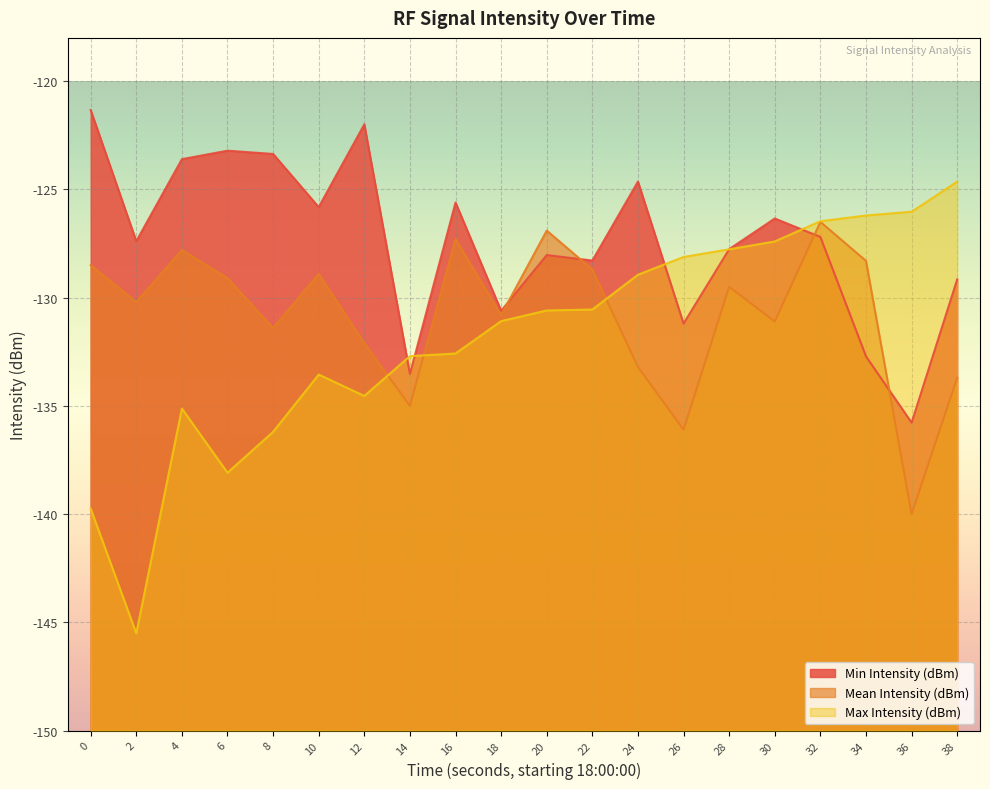

Reading right to left, what are all the values shown in this chart?

Min Intensity (dBm): -129.2	-135.8	-132.7	-127.2	-126.3	-127.8	-131.2	-124.6	-128.3	-128.0	-130.6	-125.6	-133.5	-122.0	-125.8	-123.4	-123.2	-123.6	-127.4	-121.3
Mean Intensity (dBm): -133.7	-140.0	-128.3	-126.5	-131.1	-129.5	-136.1	-133.2	-128.7	-126.9	-130.8	-127.3	-135.0	-132.1	-128.9	-131.4	-129.1	-127.8	-130.2	-128.5
Max Intensity (dBm): -124.6	-126.0	-126.2	-126.5	-127.4	-127.8	-128.1	-128.9	-130.5	-130.6	-131.1	-132.6	-132.7	-134.5	-133.6	-136.2	-138.1	-135.1	-145.5	-139.7